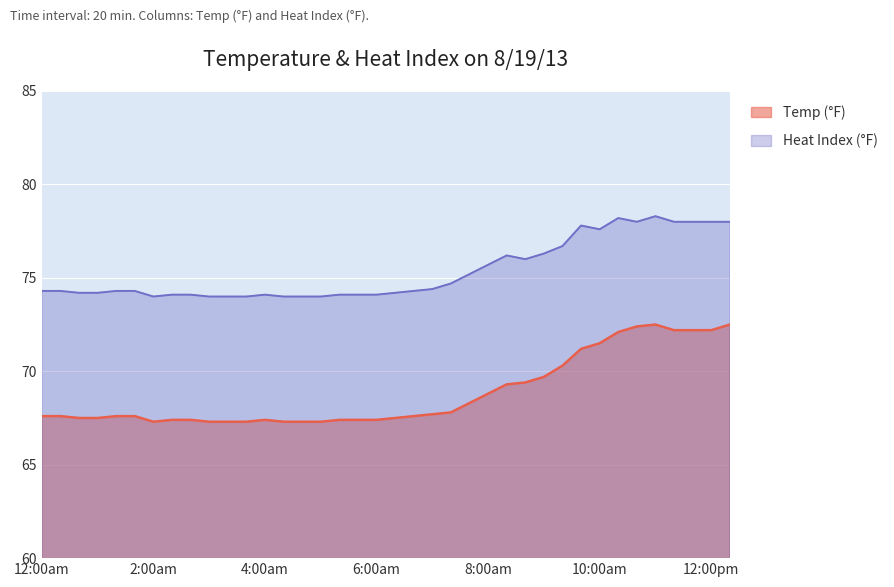

At which label does Temp (°F) reach its peak?

11:00am